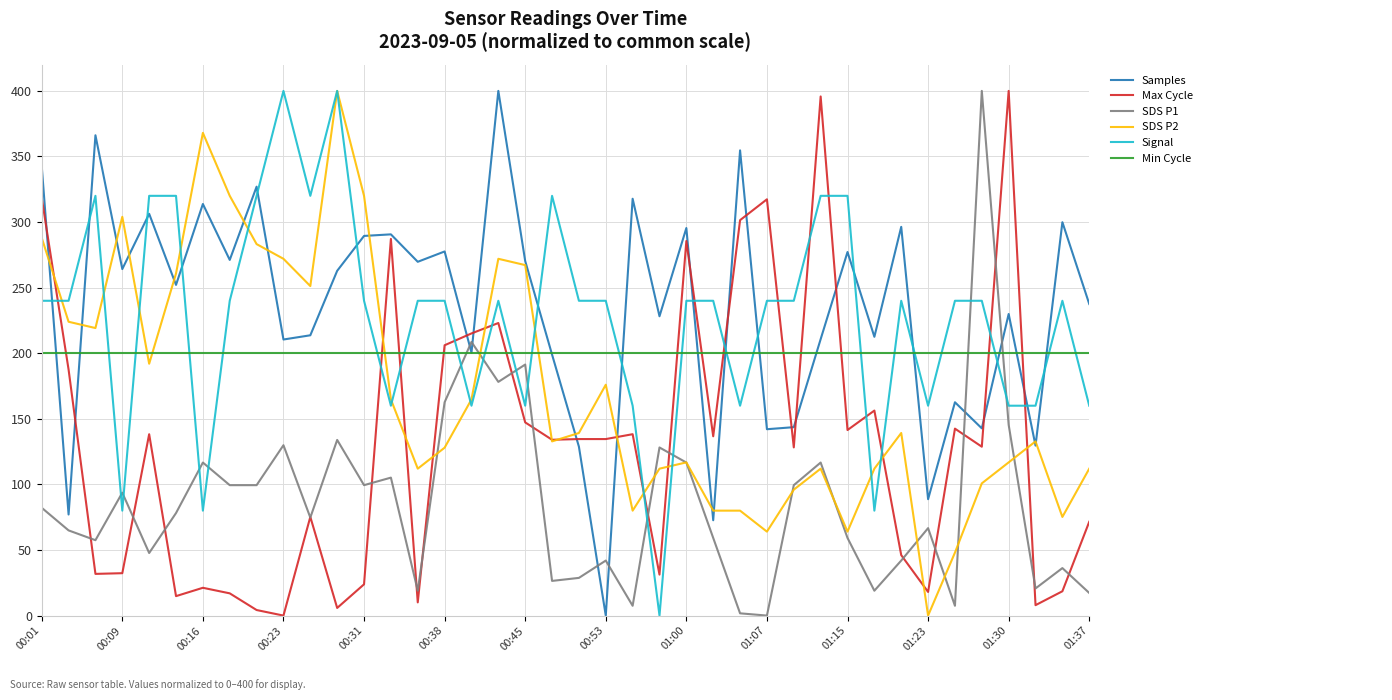

How many lines are shown in the chart?

6